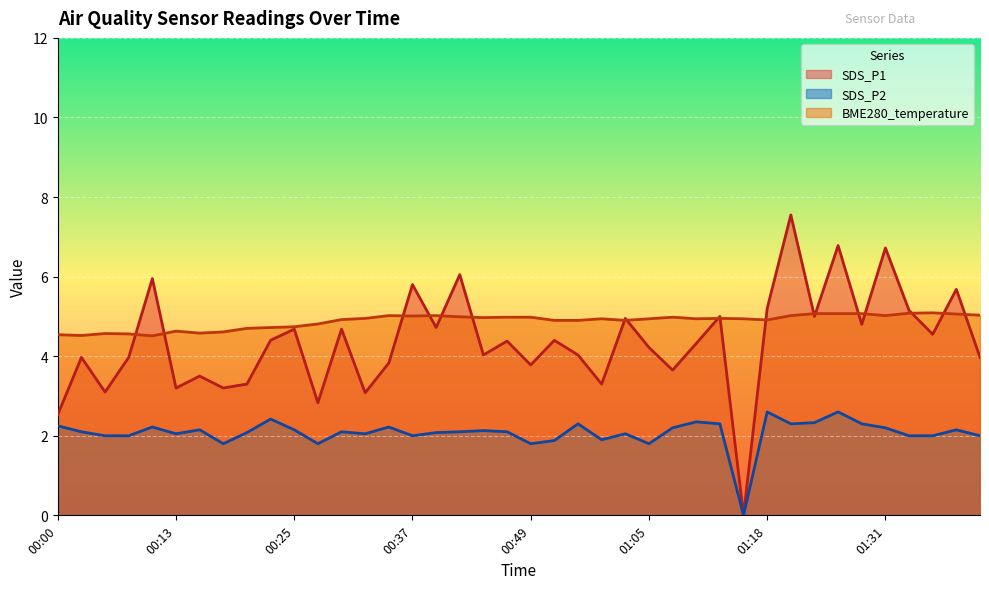

What is the difference between the second highest and minimum values in the BME280_temperature series?

0.6